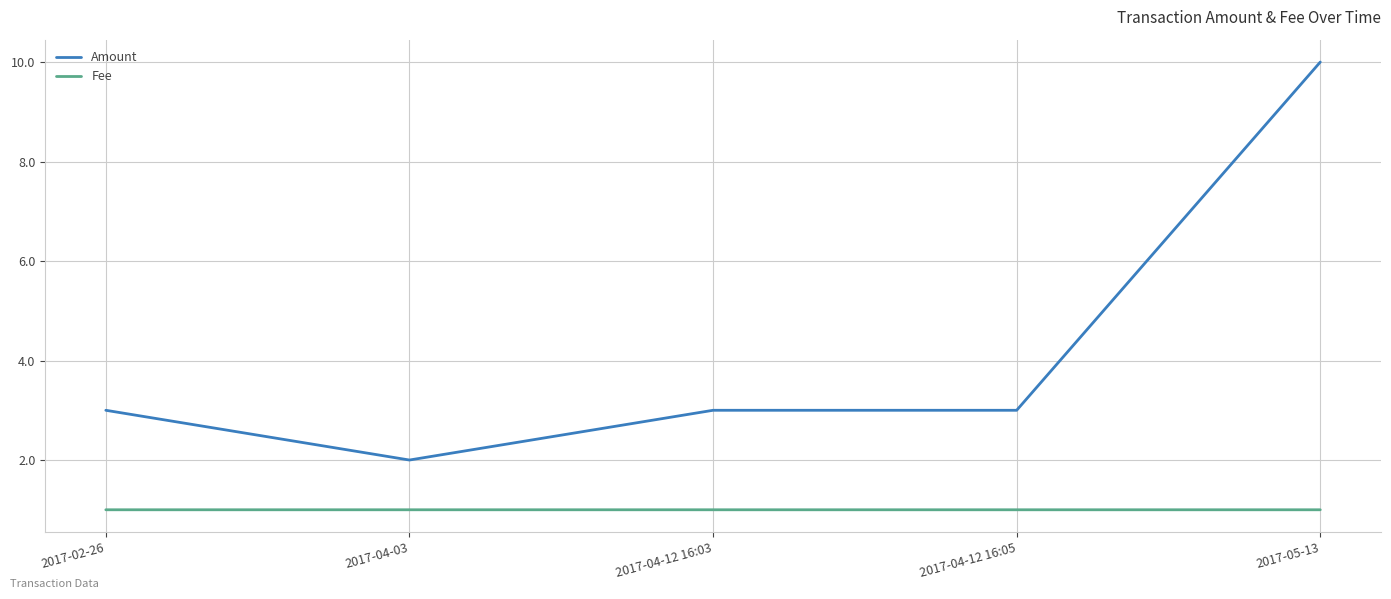

What is the minimum value shown in the chart?

1.0